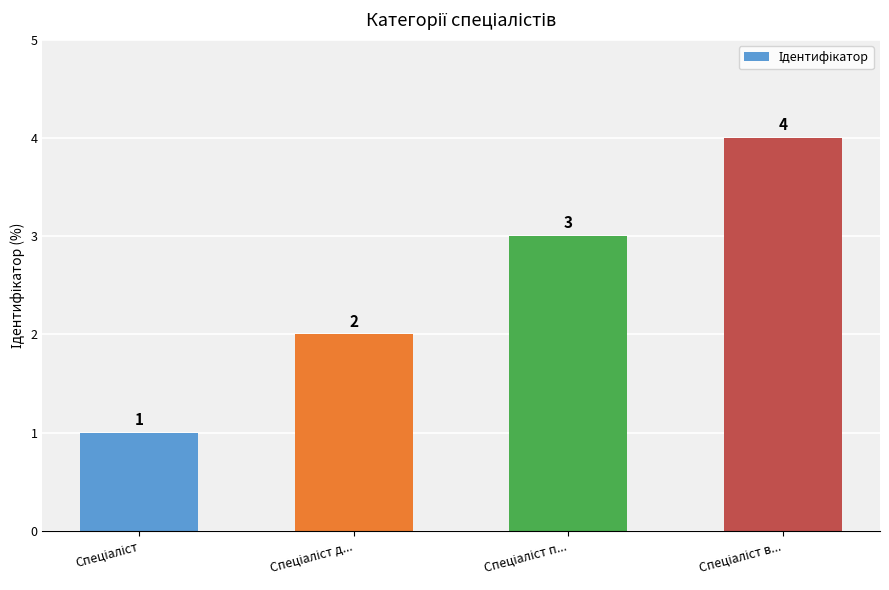

What is the maximum value shown in the chart?

4